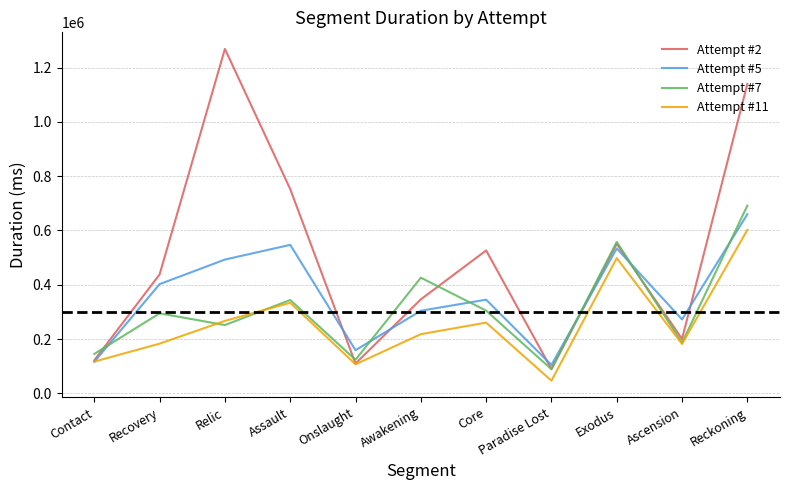

In Attempt #2, how many points are lower than both neighbors (excluding endpoints)?

3